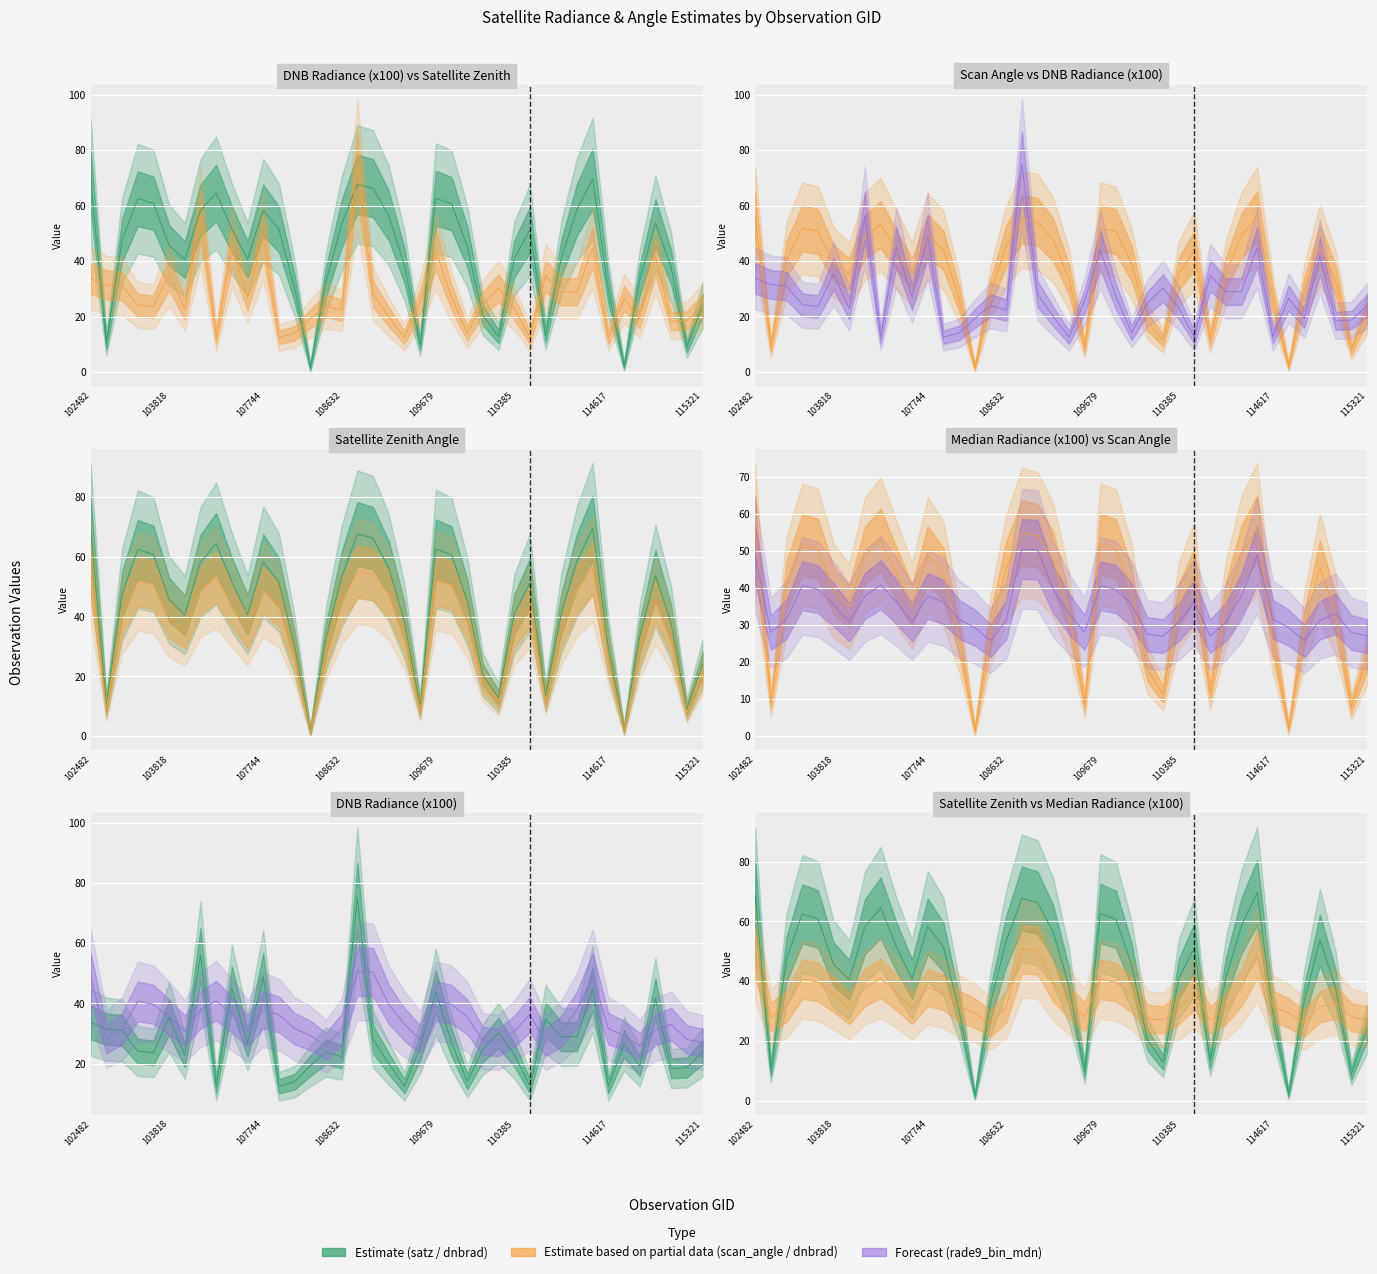

What is the smallest value displayed?

1.4